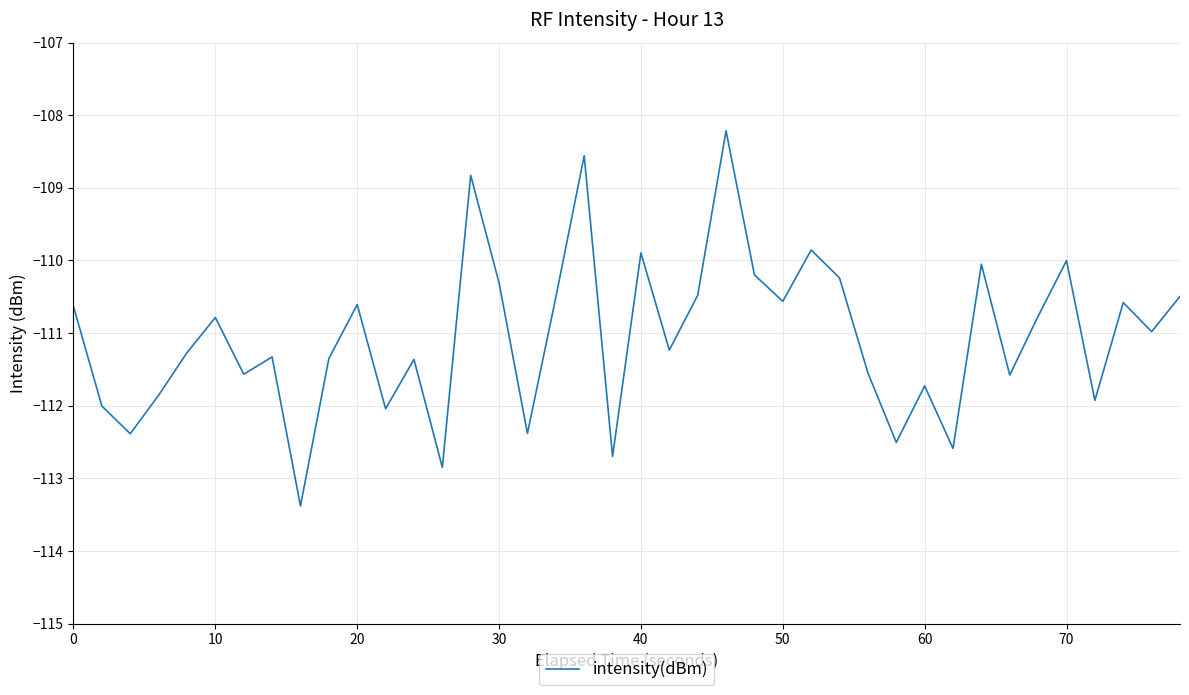

What is the maximum value shown in the chart?

-108.2